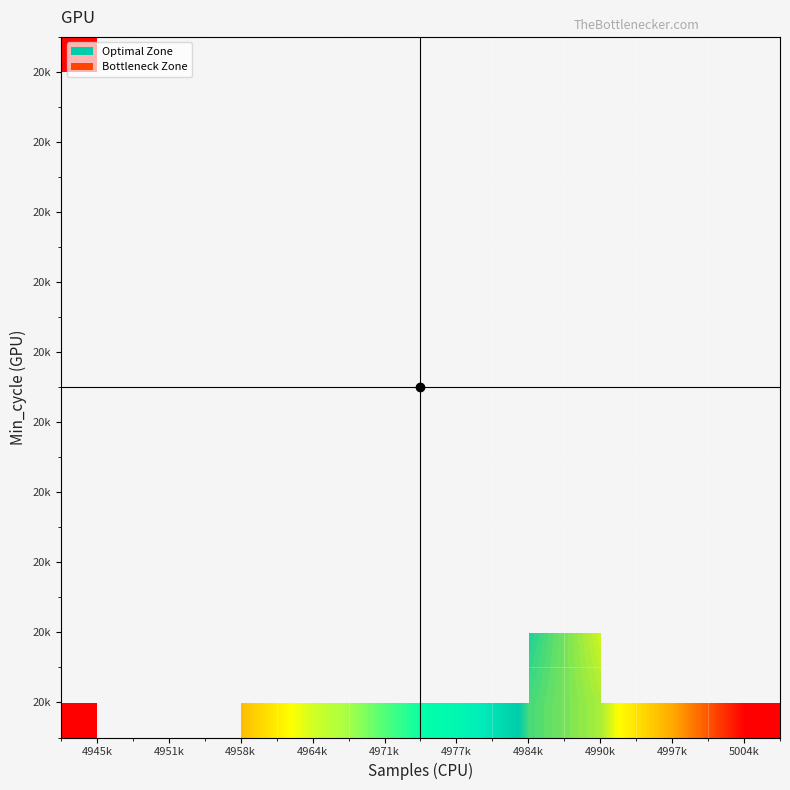

What is the minimum value shown in the chart?

4945020.0